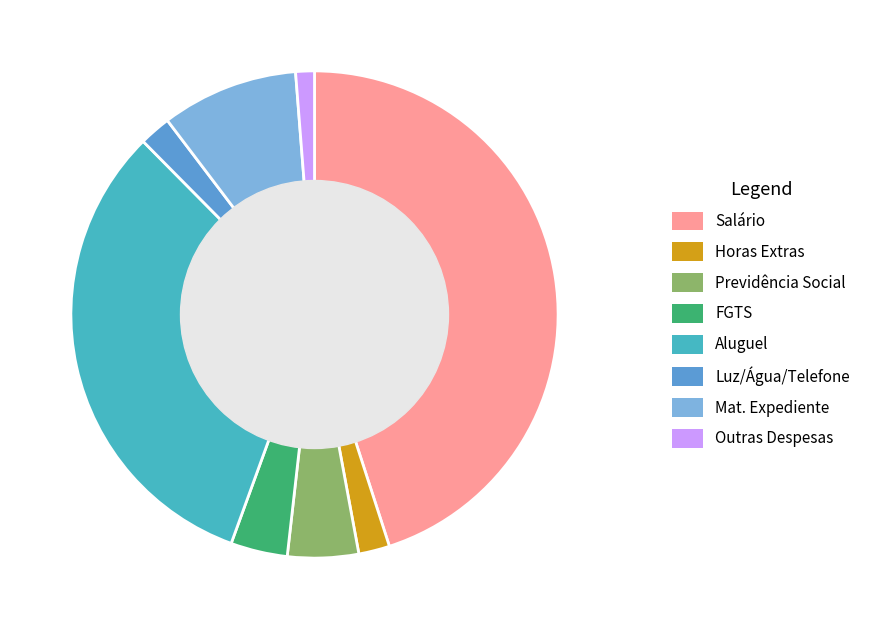

How many segments does this pie chart have?

8